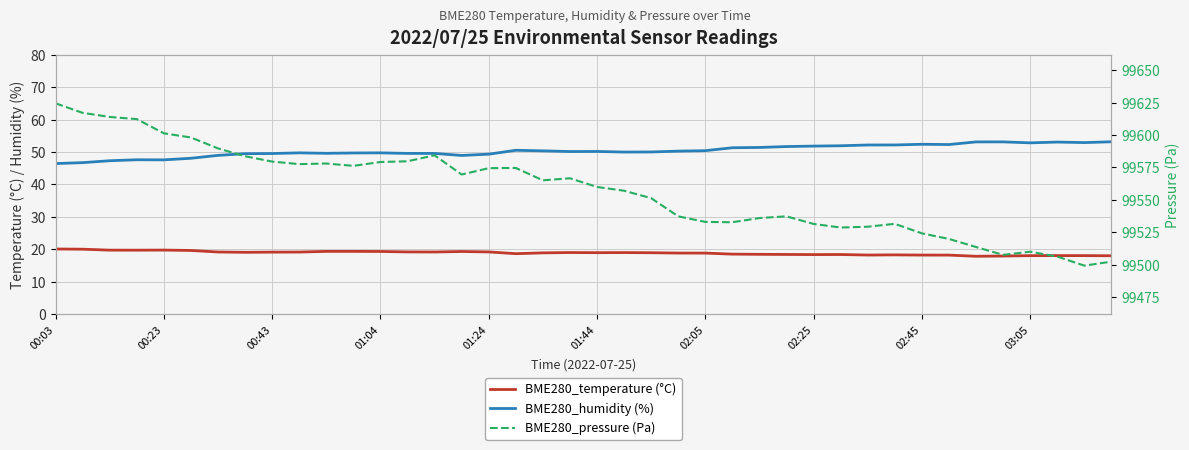

At which category is the sum across all series the highest?

00:03